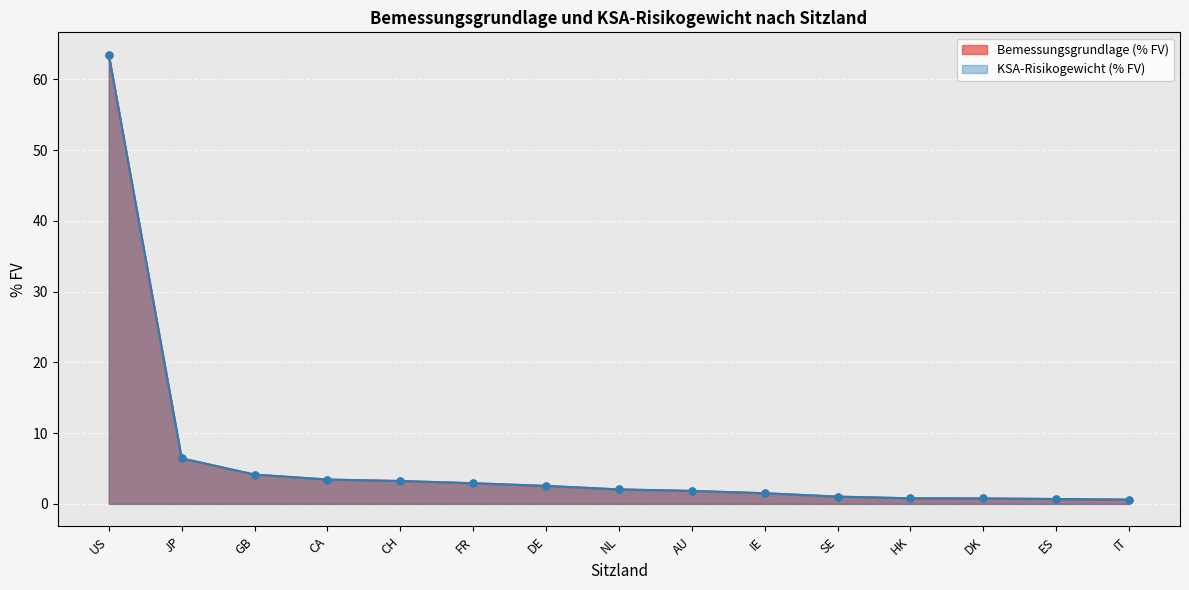

List the series in order of their peak value, highest first.

Bemessungsgrundlage (% FV), KSA-Risikogewicht (% FV)